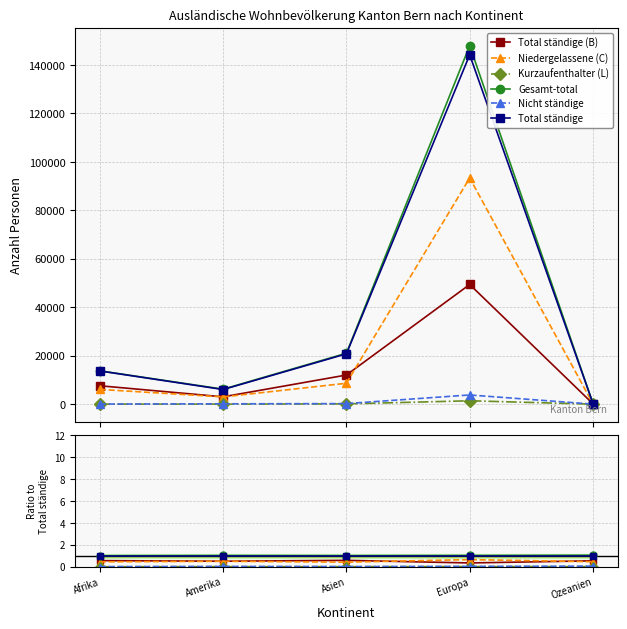

True or false: Total ständige and Kurzaufenthalter (L) intersect in this chart.

False